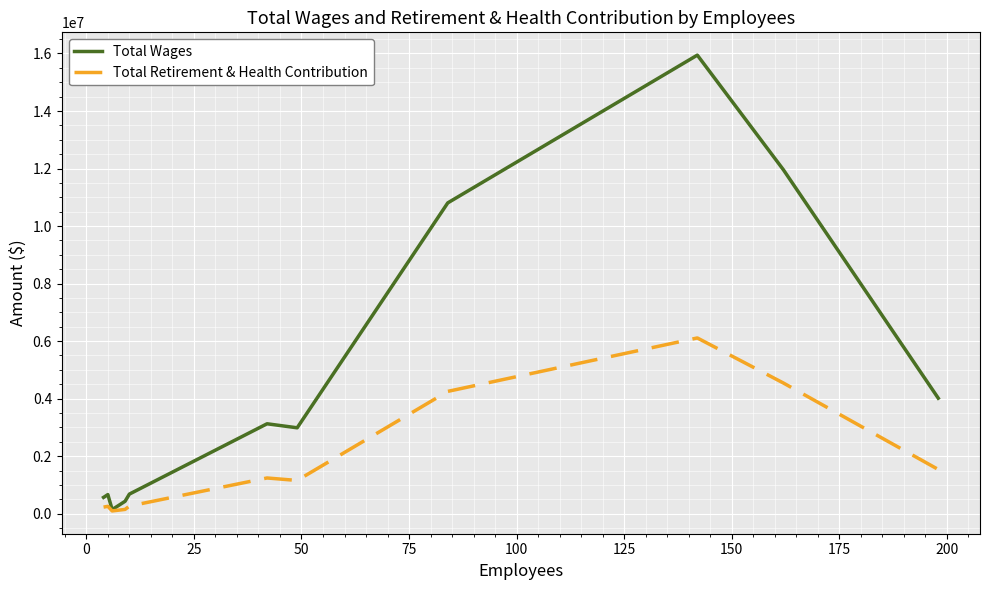

What is the greatest value displayed?

15943472